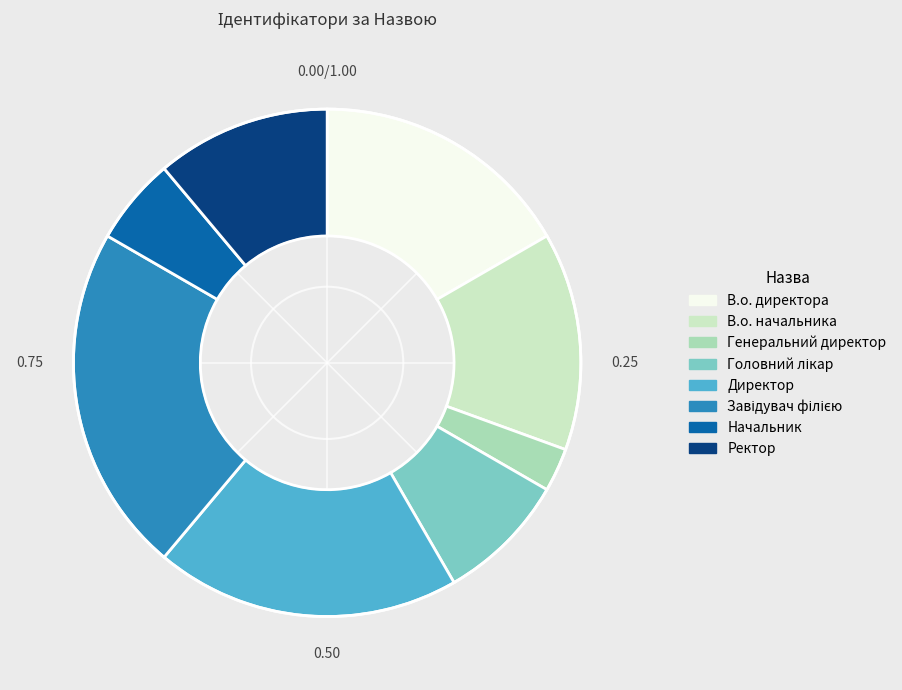

How many slices are in this pie chart?

8